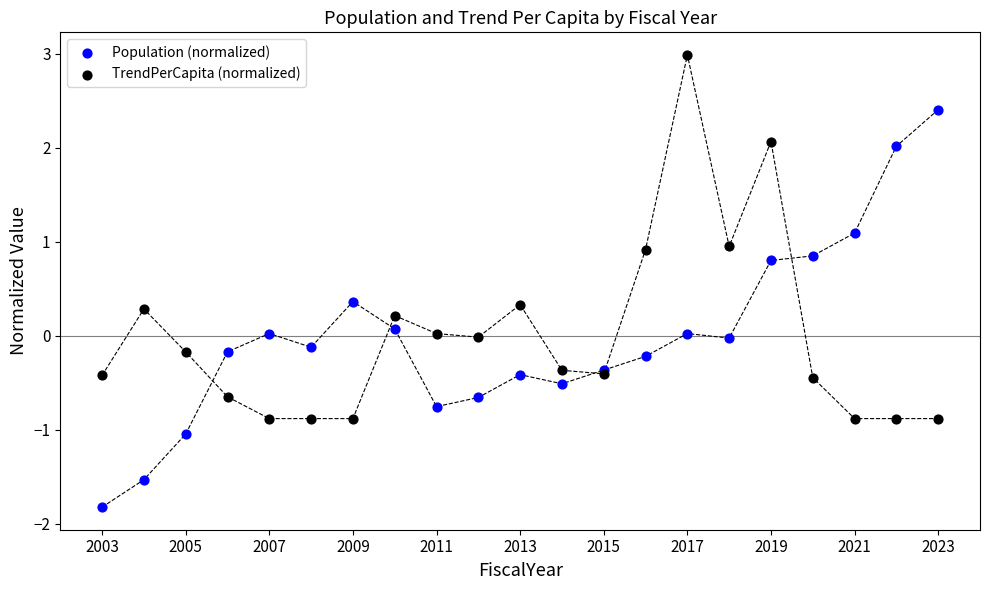

Which series contains the lowest Y value?

Population (normalized)